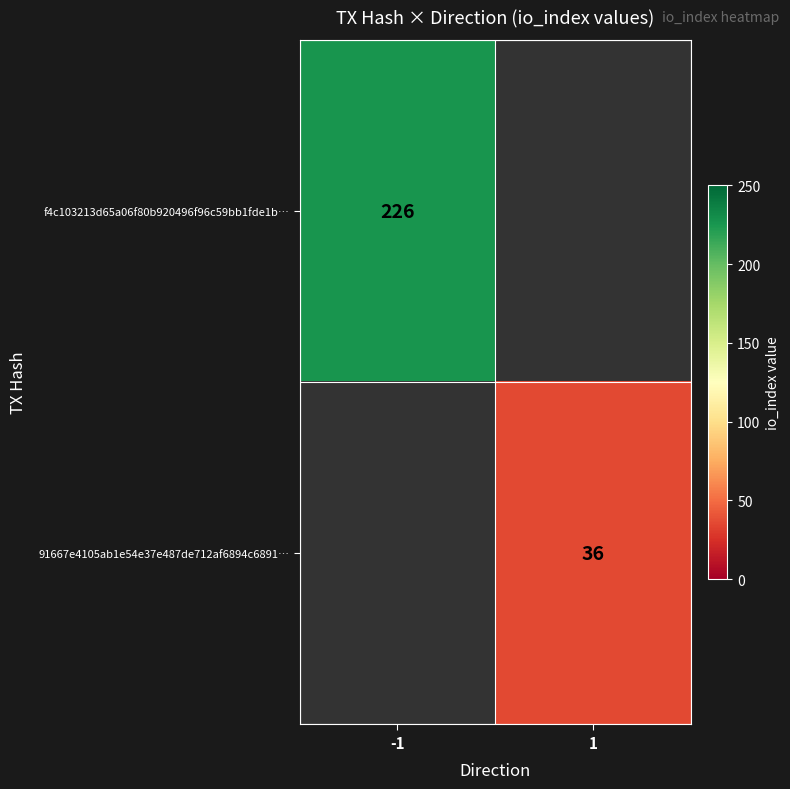

At how many categories does at least one series exceed 86?

1